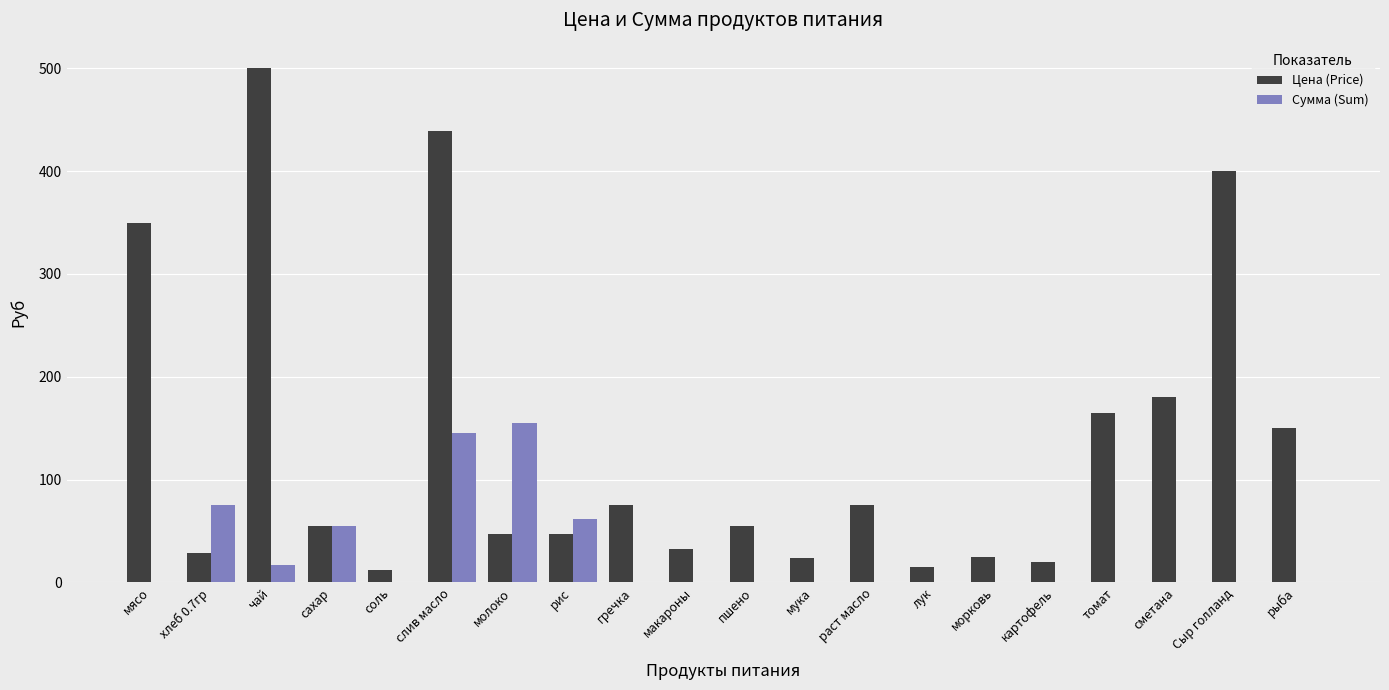

True or false: Сумма (Sum) has a value of 0.0 at макароны.

True